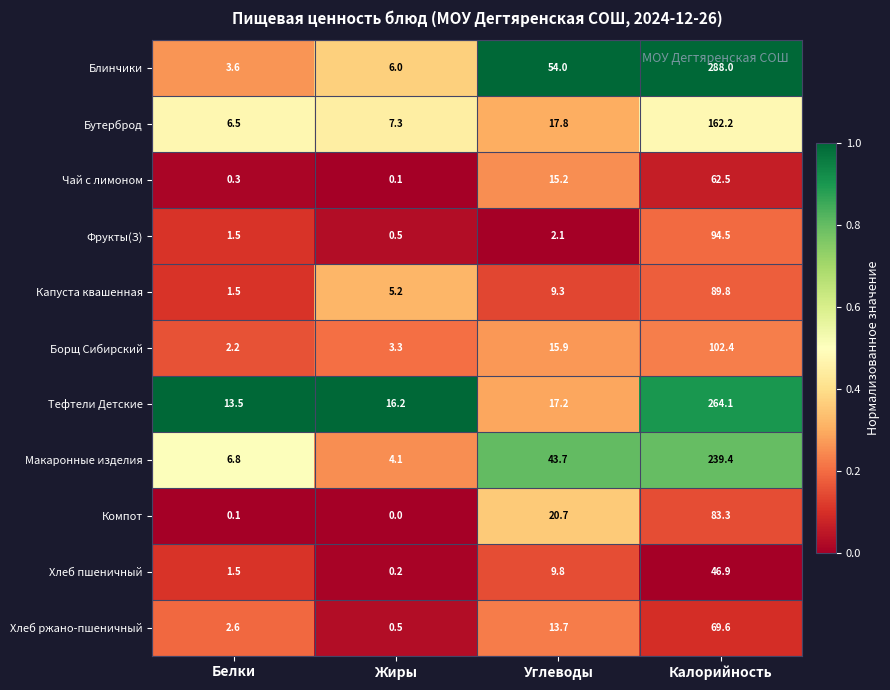

At which label is Капуста квашенная closest to 45?

Углеводы